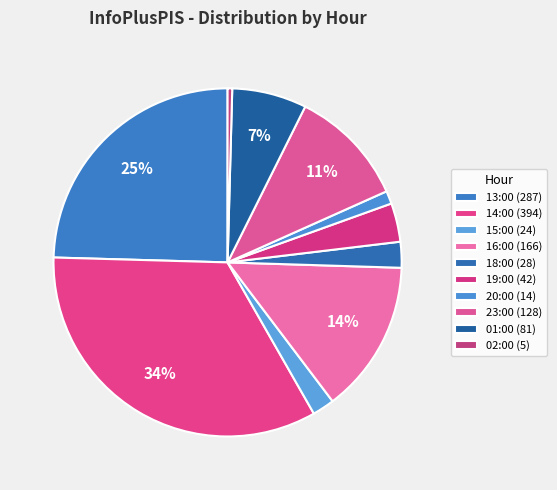

Combined, do 01:00 and 16:00 account for over 50%?

No